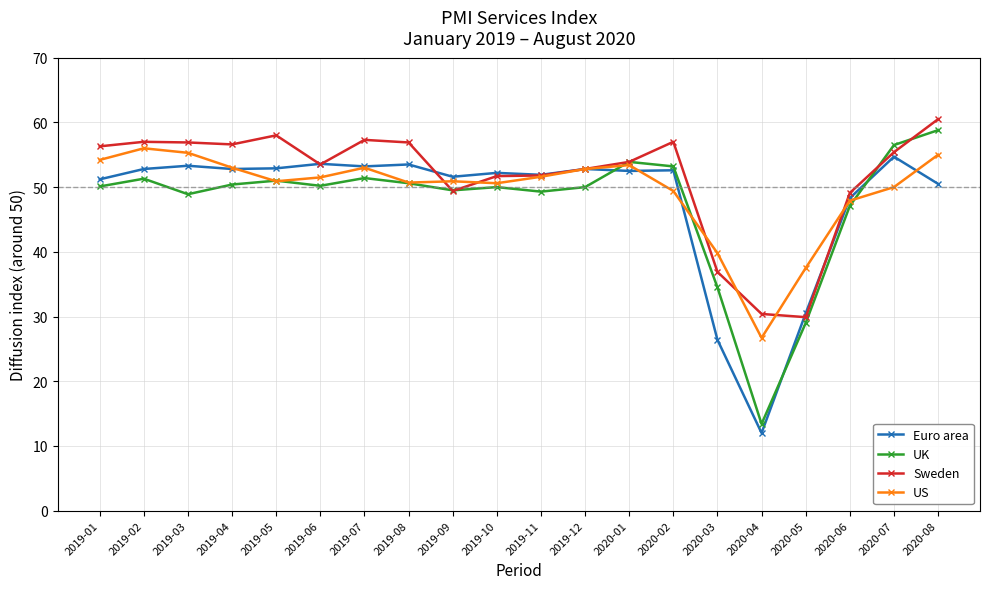

How many distinct data groups are displayed?

4